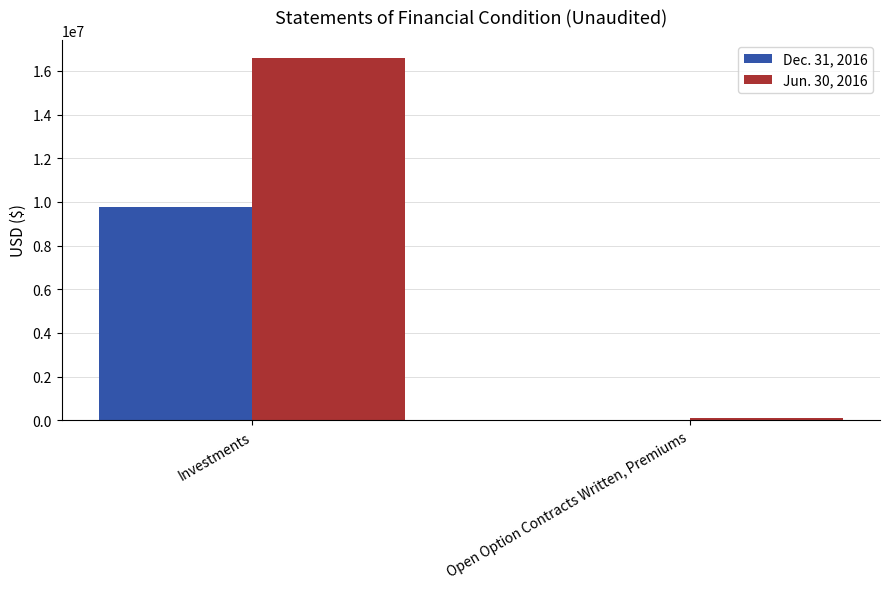

How many series are shown in this chart?

2